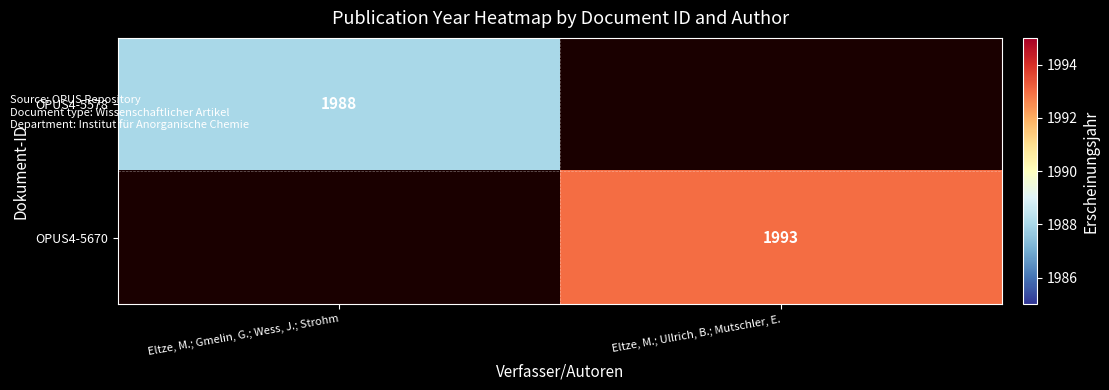

What is the spread (max minus min) of values at Eltze, M.; Gmelin, G.; Wess, J.; Strohm?

1988